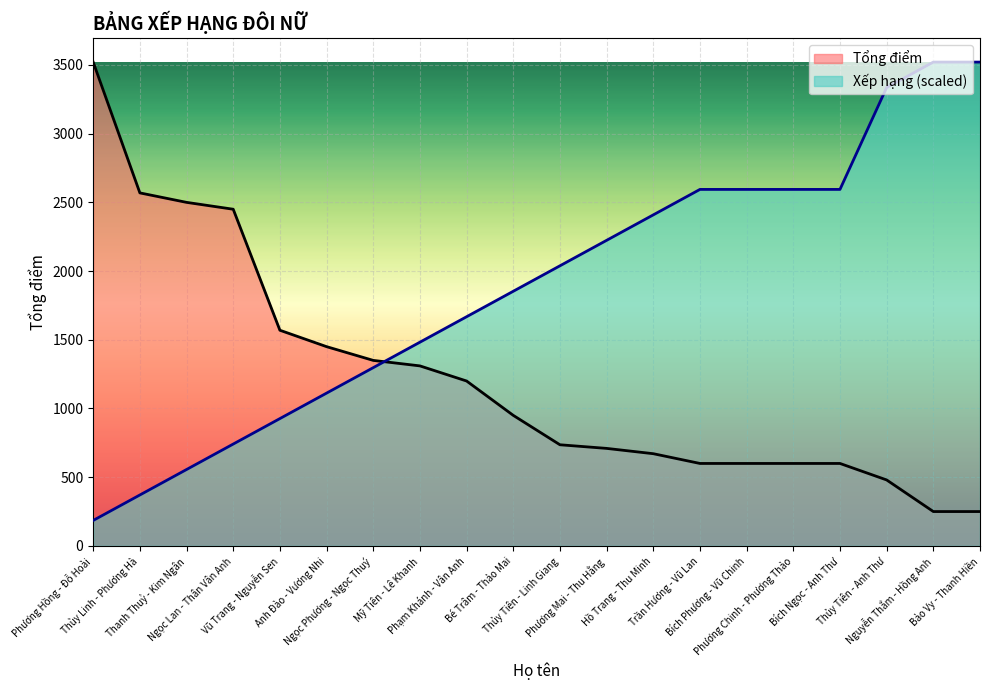

Between which two adjacent categories do Tổng điểm and Xếp hạng first intersect?

Ngọc Phương - Ngọc Thuý and Mỹ Tiên - Lê Khanh